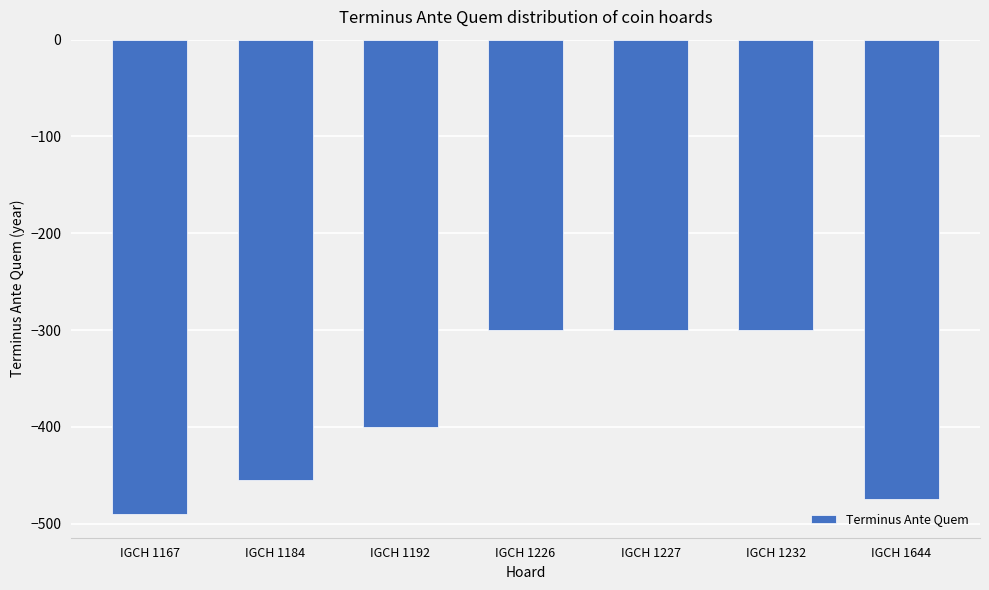

The value at IGCH 1644 is -247. True or false?

False